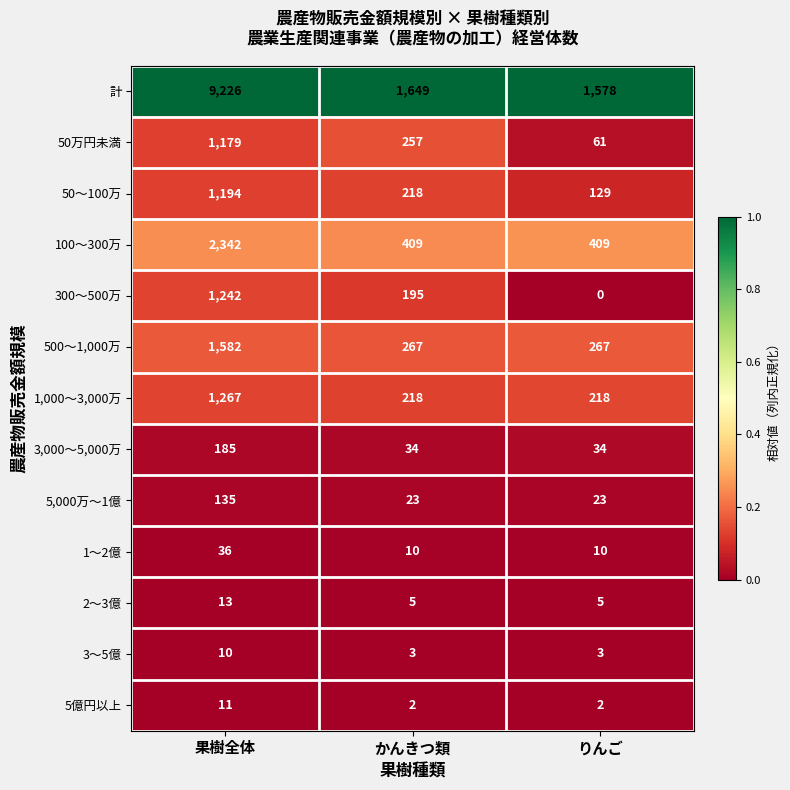

How many data points does each series have?

3